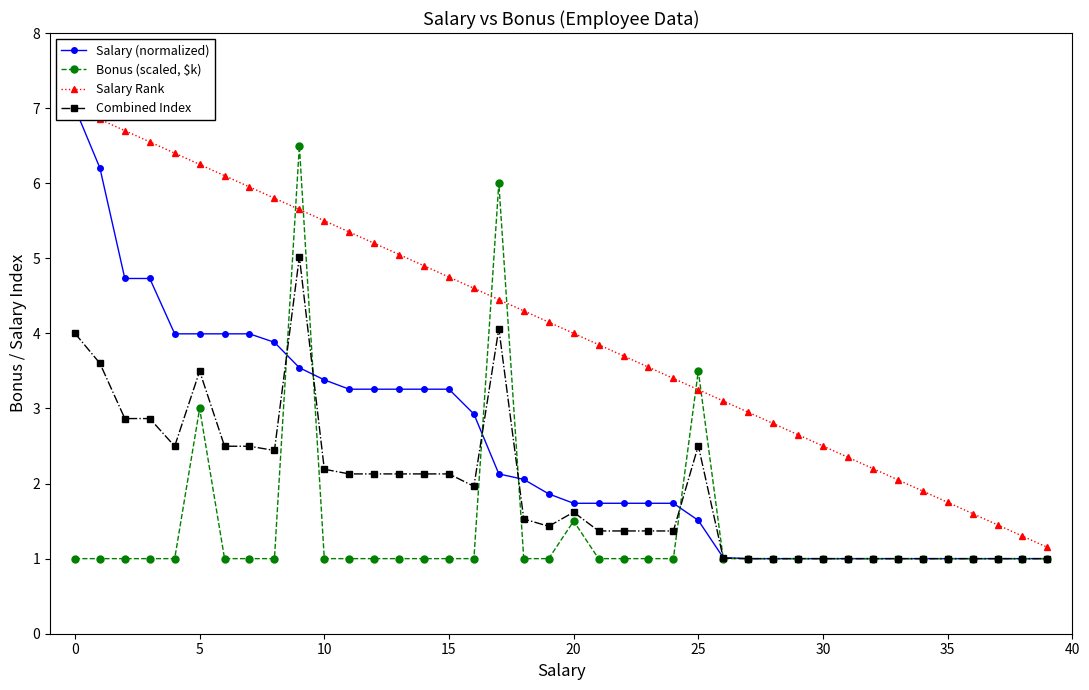

How many distinct data groups are displayed?

4